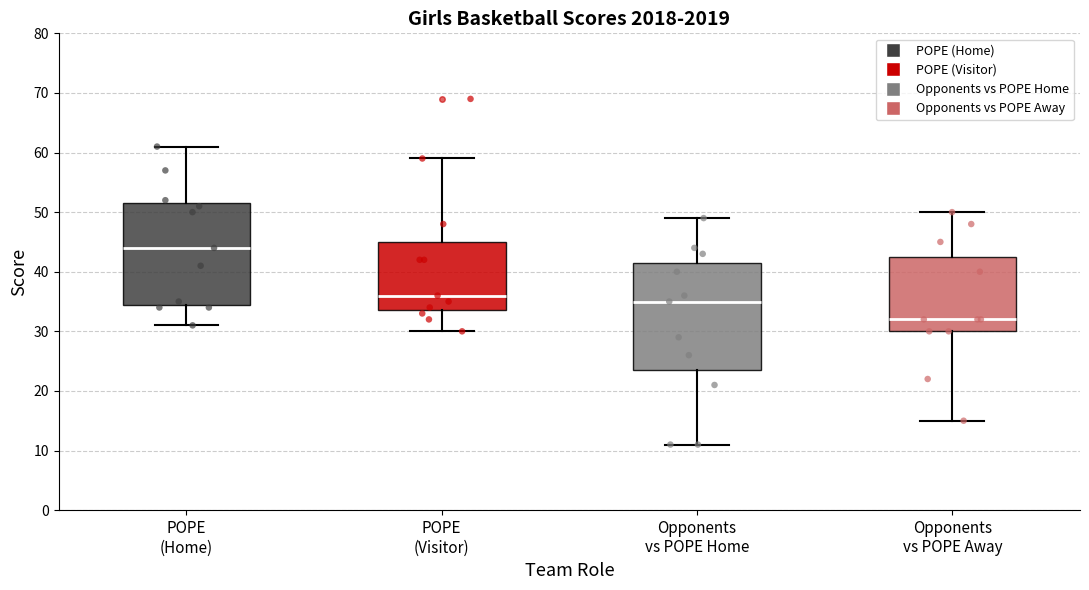

Where is the upper edge of the box for Opponents vs POPE Away on the y-axis? The values are not printed on the chart, so give them approximately, as read against the axis.

43